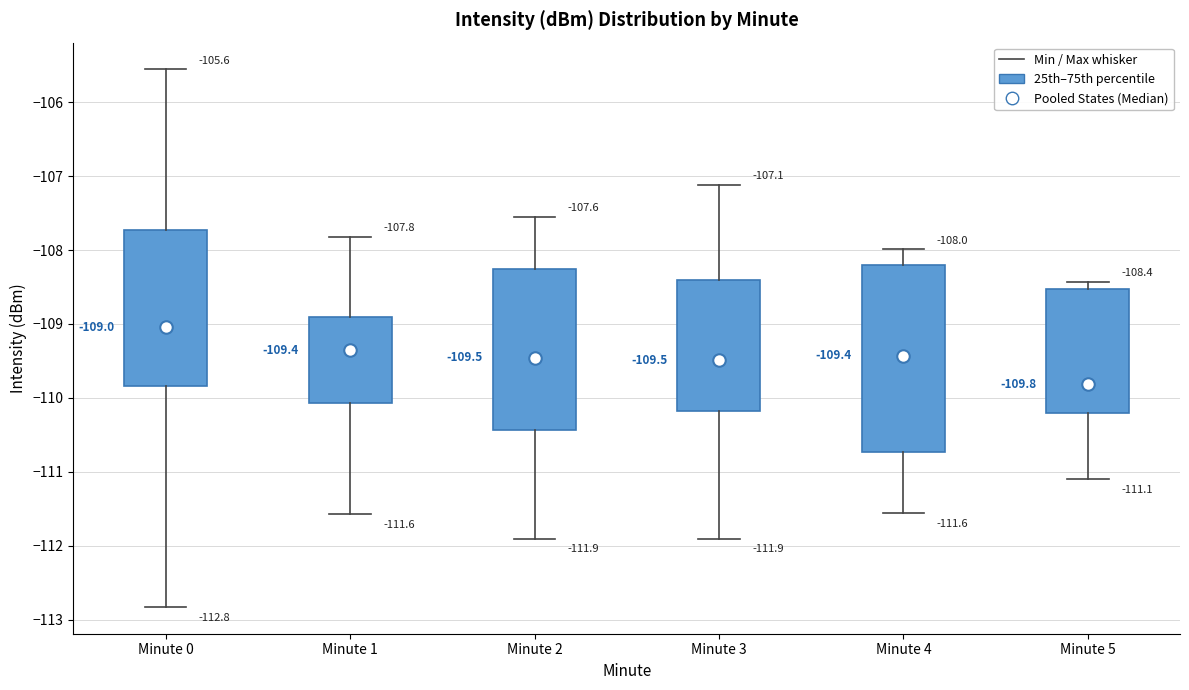

Which box is the tallest, from its lower edge to its upper edge?

Minute 4